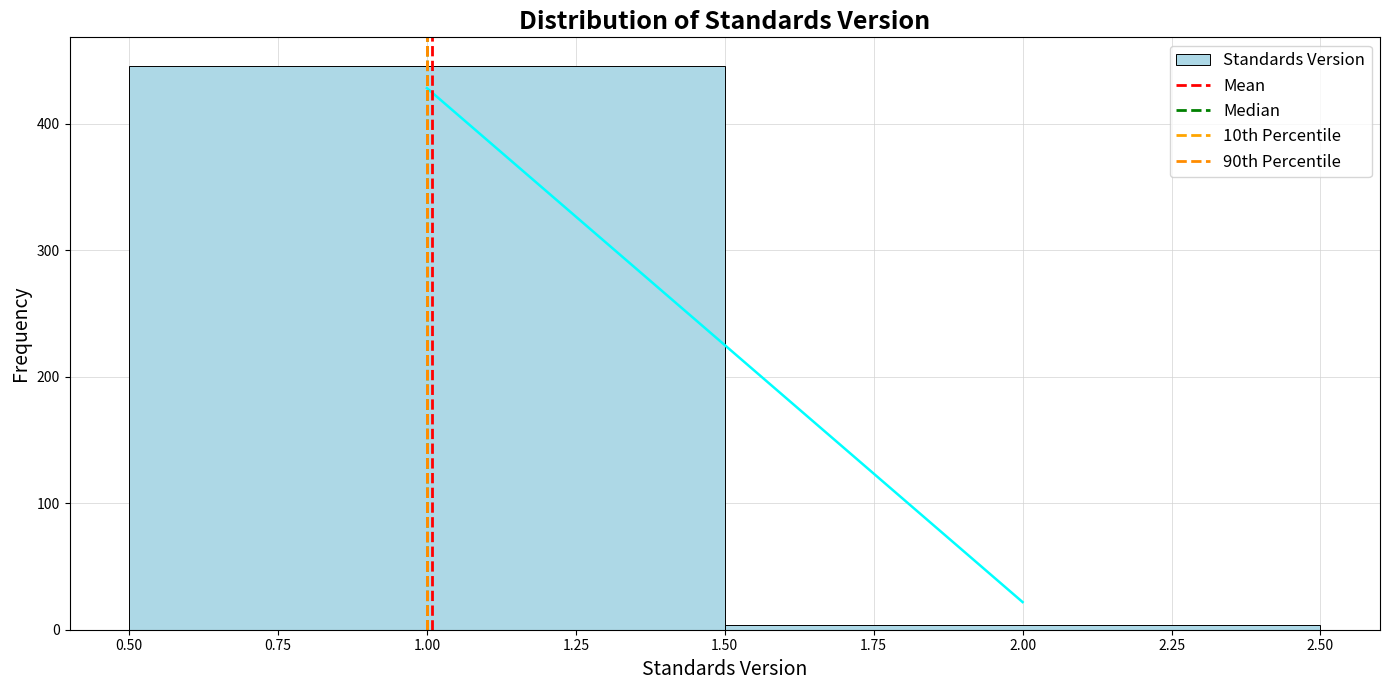

Reading left to right, list every bar in this chart as the range it spans on the x-axis followed by its height. The values are not printed on the chart, so give them approximately, as read against the axis.

0.50 to 1.50: 450
1.50 to 2.50: under 10